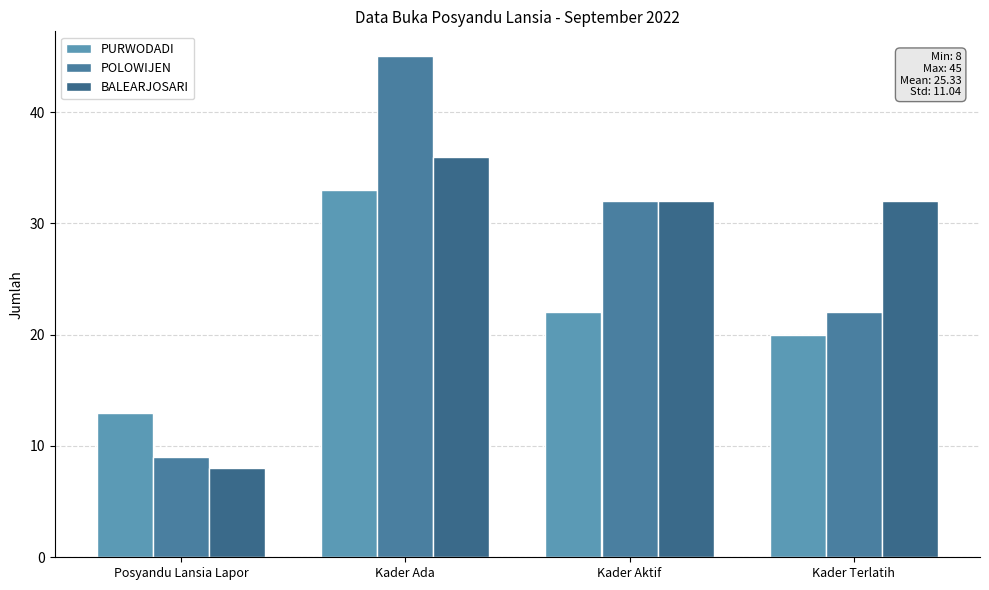

What is the label of the 1st bar from the right?

Kader Terlatih